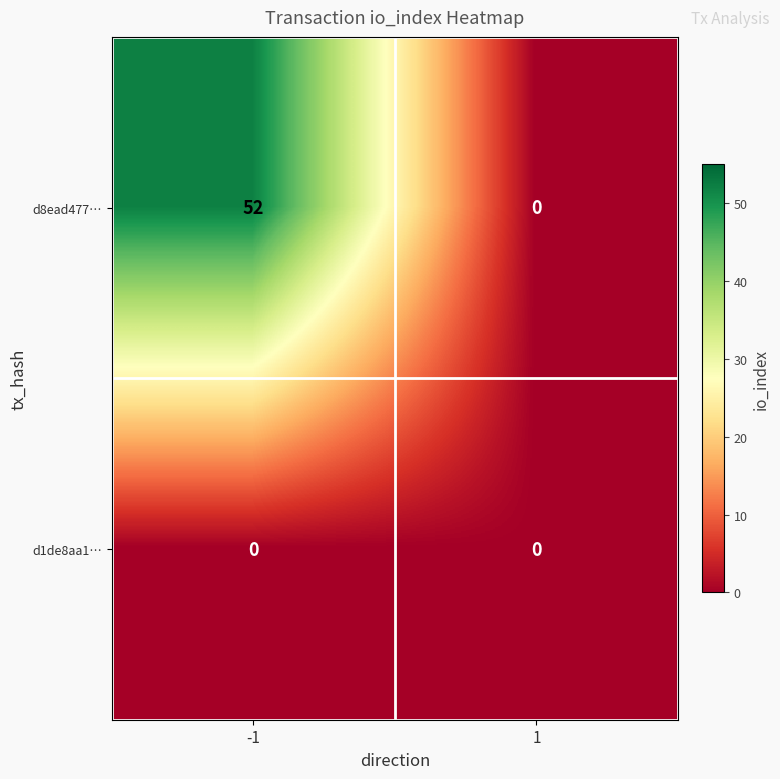

Which series changed the most between -1 and 1?

d8ead477…